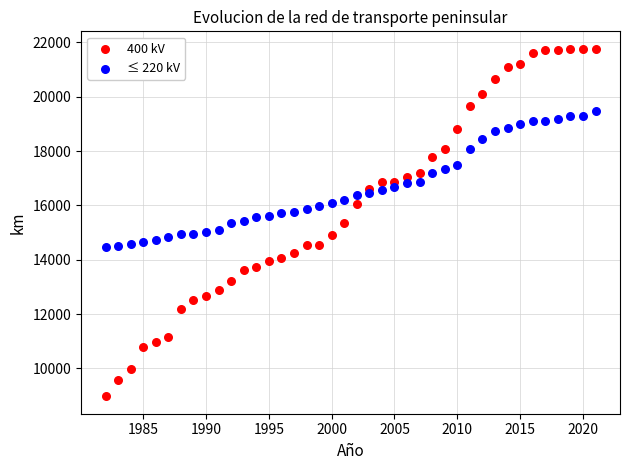

Across all data points, what is the range of X values (max minus min)?

39.0